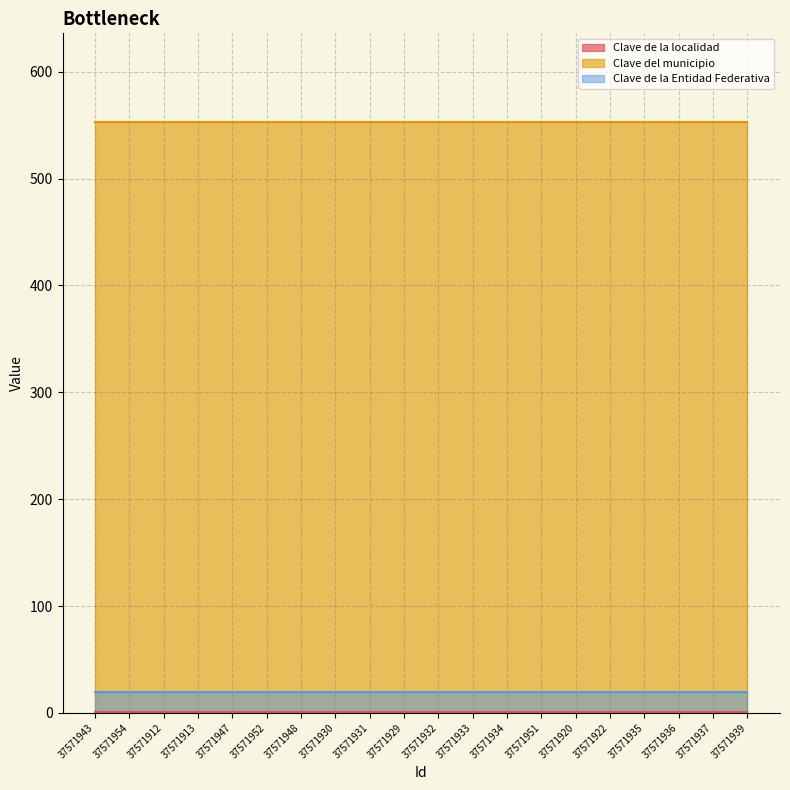

Which category has the lowest value across all series?

37571943